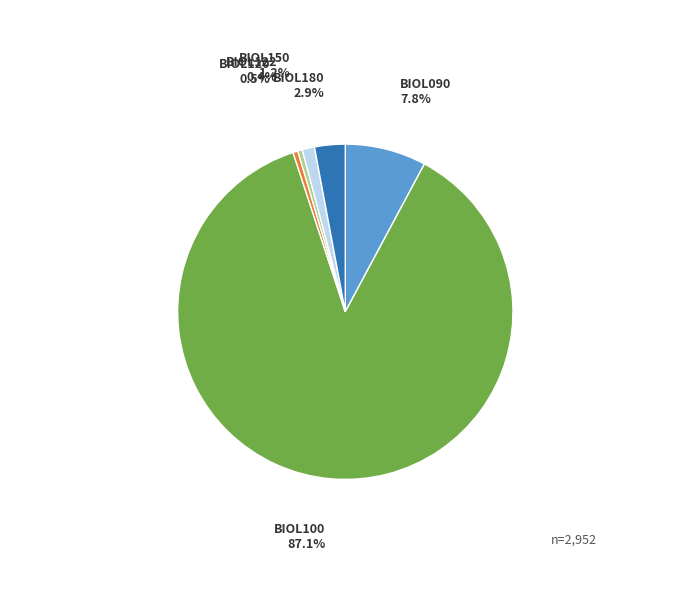

Does any single category account for the majority?

Yes